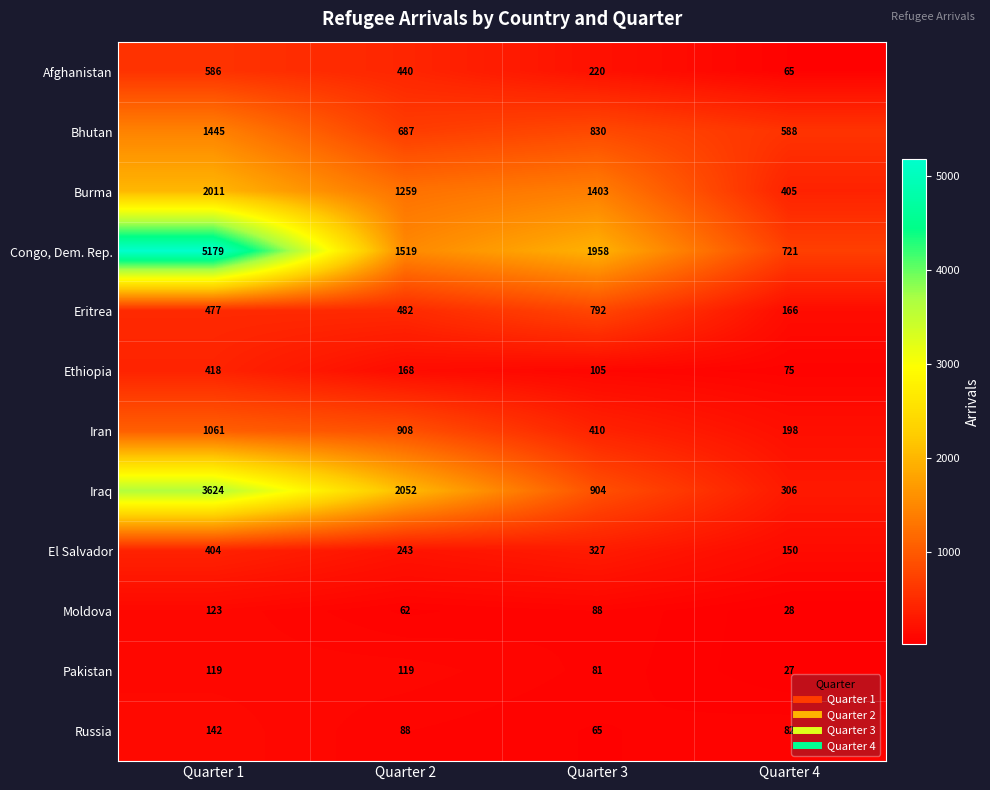

What is the sum of the Bhutan values at Quarter 4 and Quarter 1?

2033